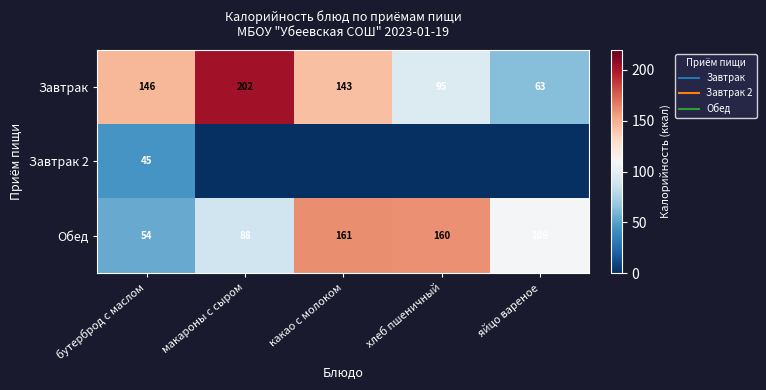

At which label does Завтрак first exceed 143?

бутерброд с маслом